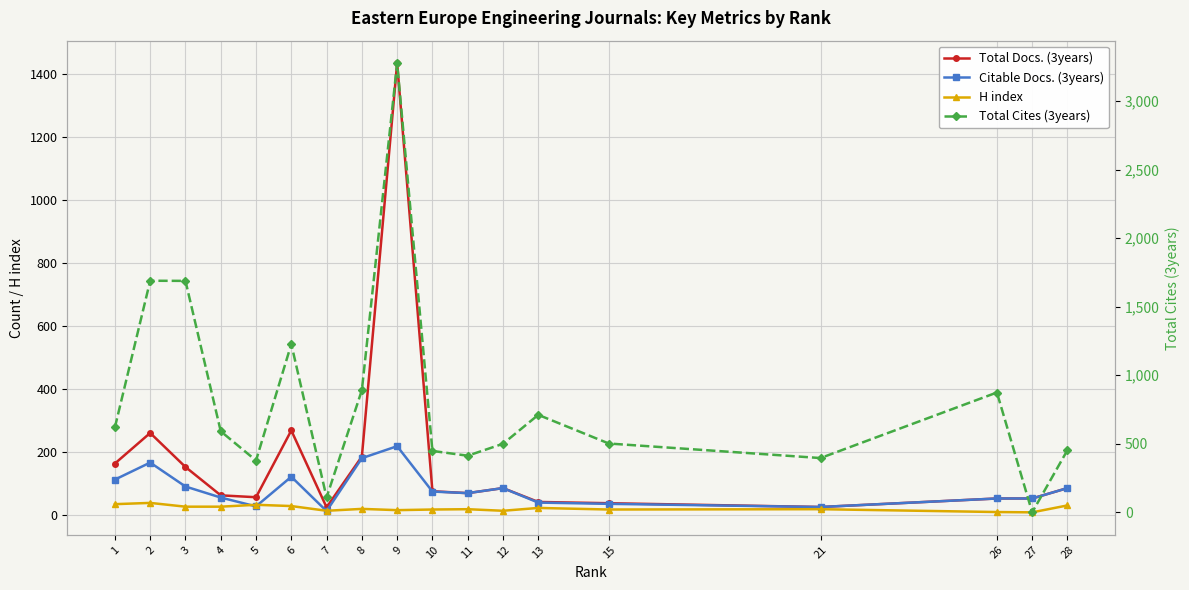

What is the average value of the H index series?

21